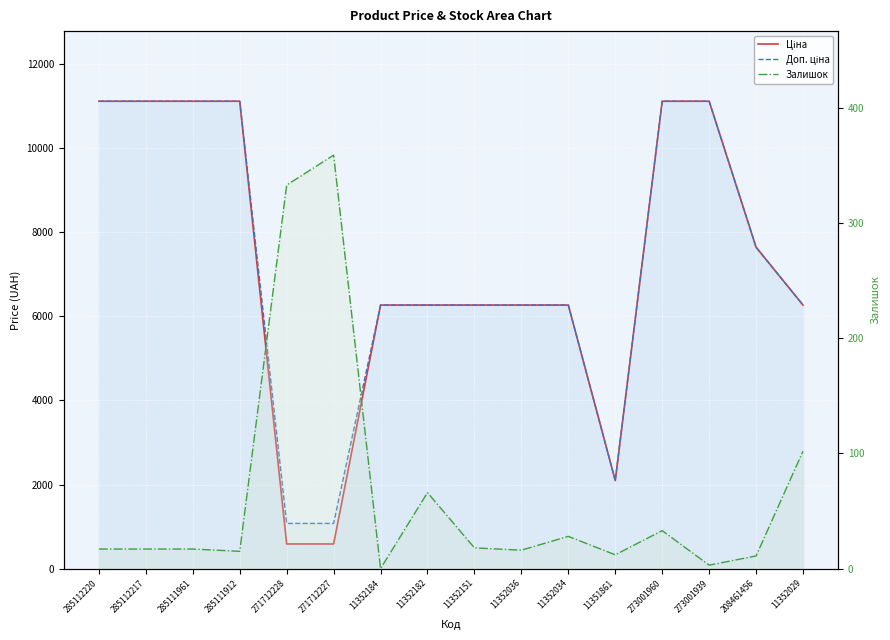

What position from the right is 273001939?

3